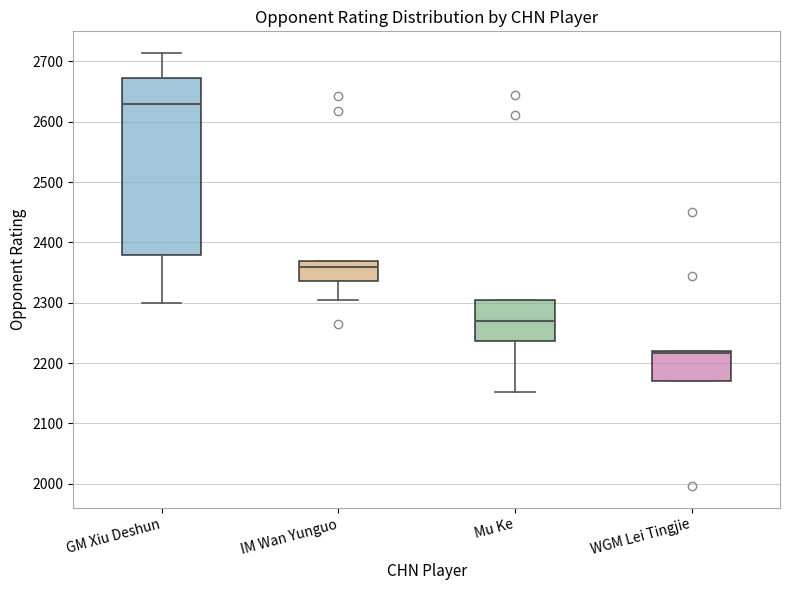

Where does the median line of the box for GM Xiu Deshun sit on the y-axis? The values are not printed on the chart, so give them approximately, as read against the axis.

2630